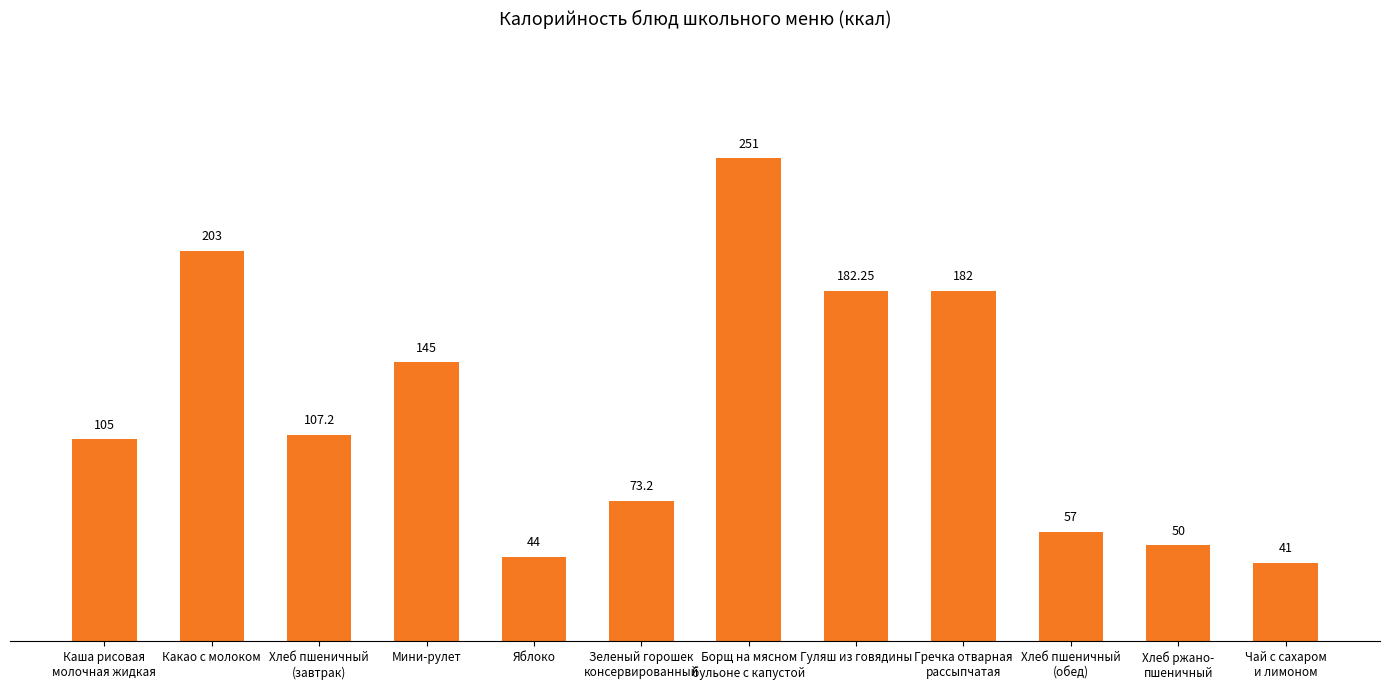

What is the sum of all values?

1440.7